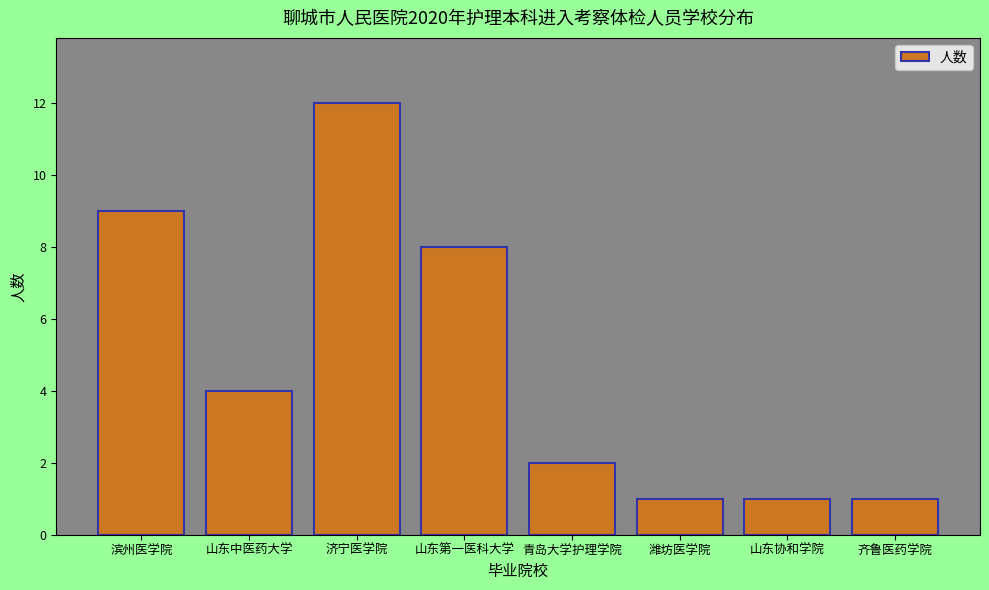

Is it true that the value at 济宁医学院 is 5?

False